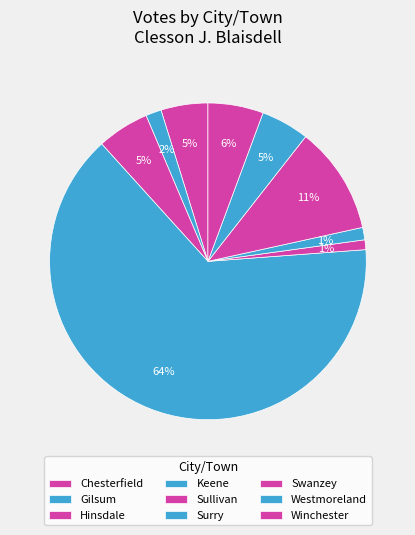

Does Keene represent more than half of the total?

Yes